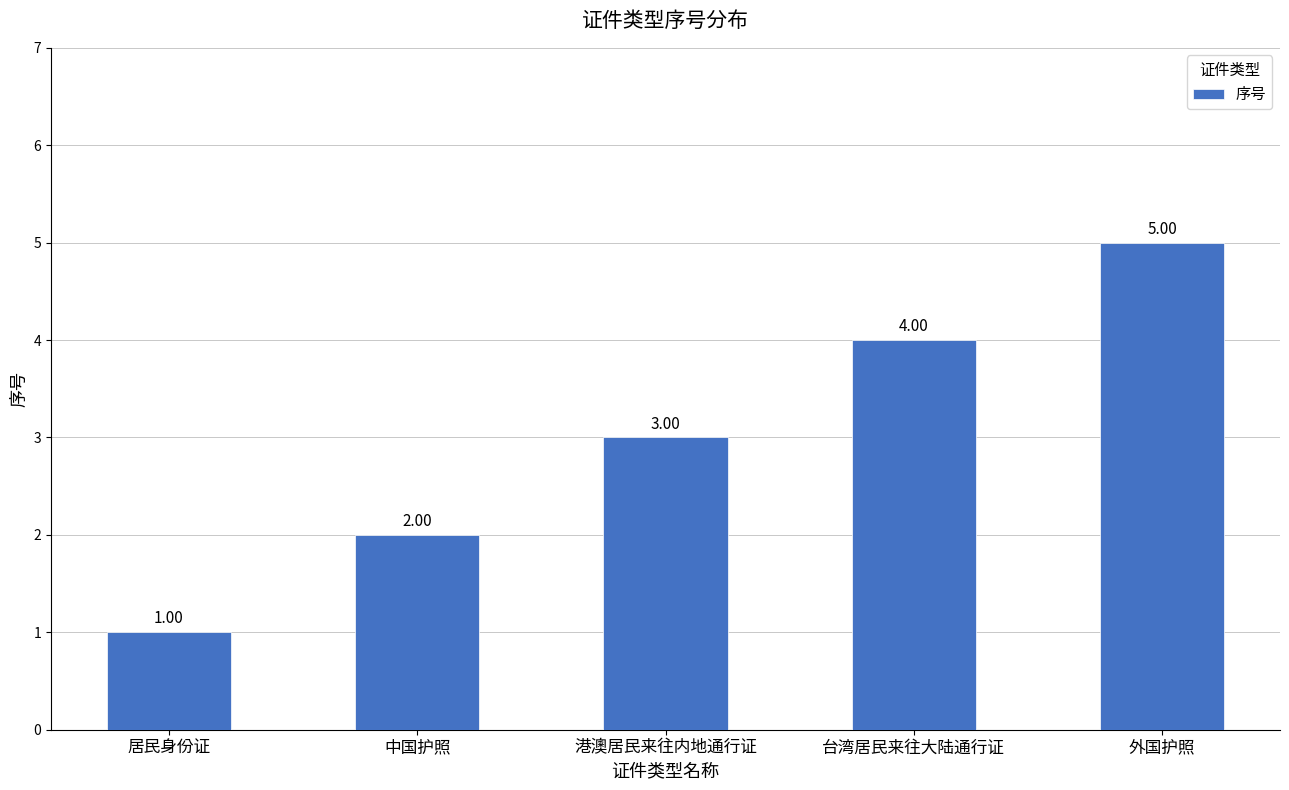

Are the bars grouped side by side (vs. stacked)?

No